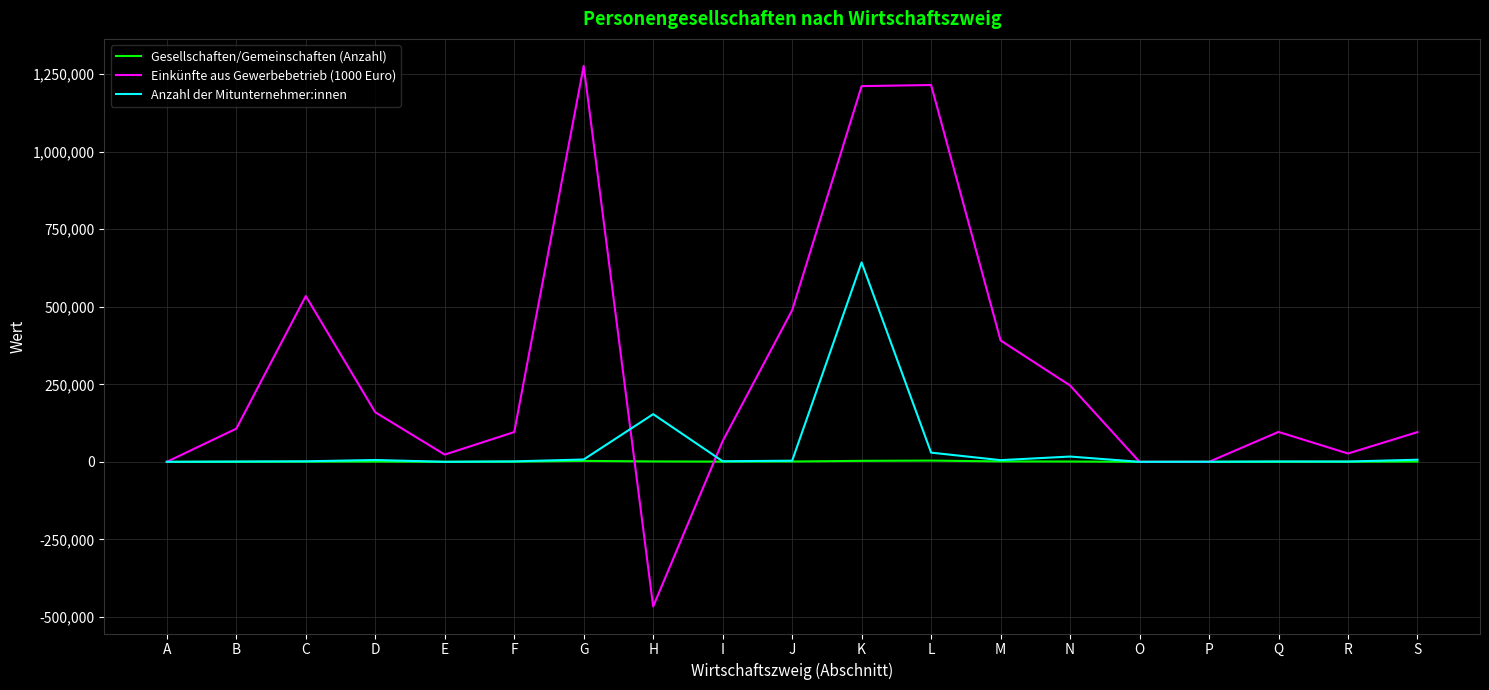

At which label does Einkünfte aus Gewerbebetrieb (1000 Euro) first exceed 96477?

B